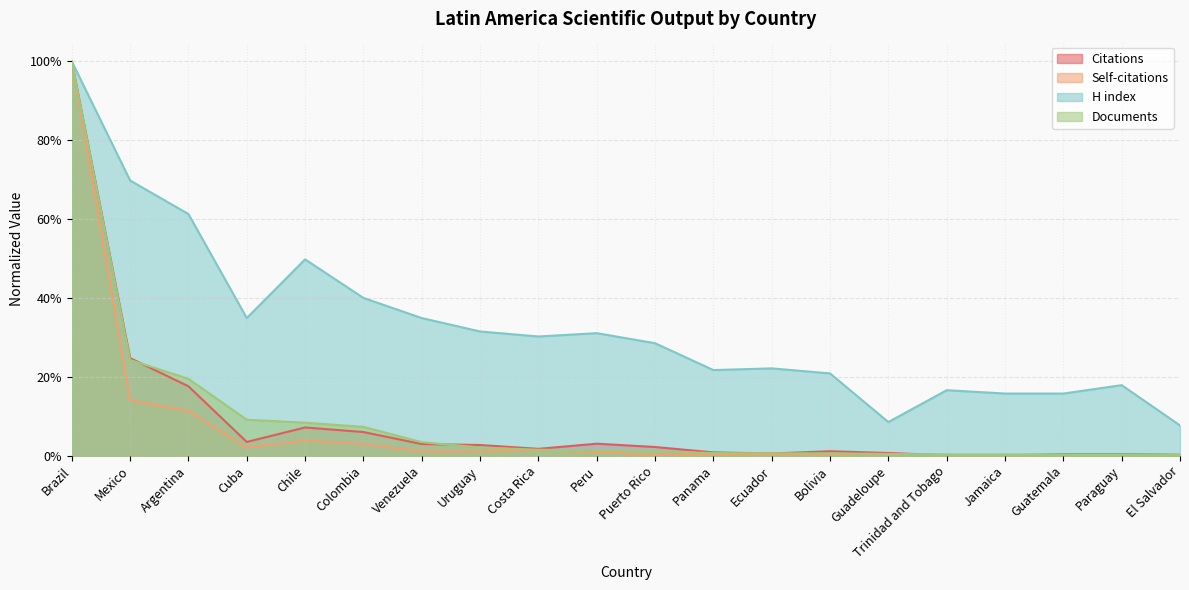

Which category has the lowest value in the Citations series?

Jamaica